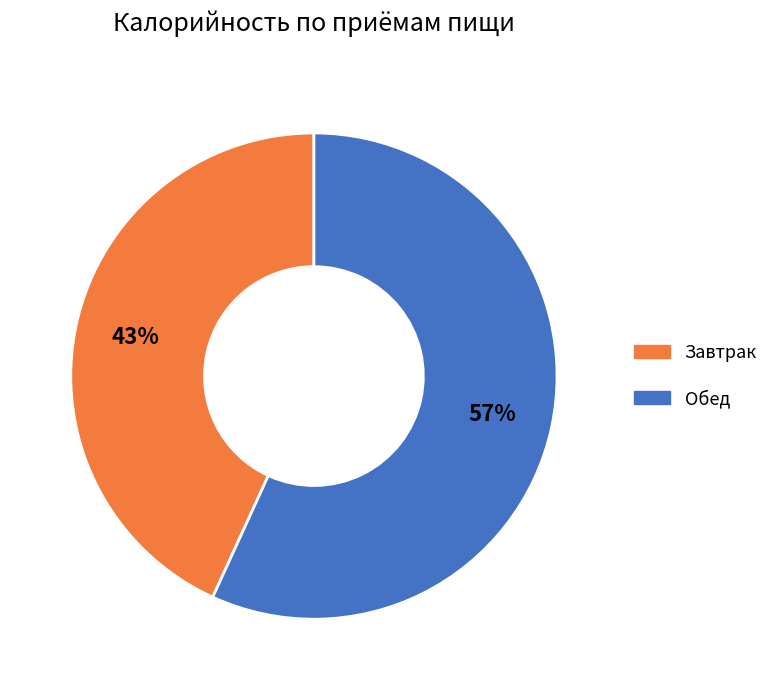

What is the ratio of the value at Завтрак to the value at Обед?

0.8